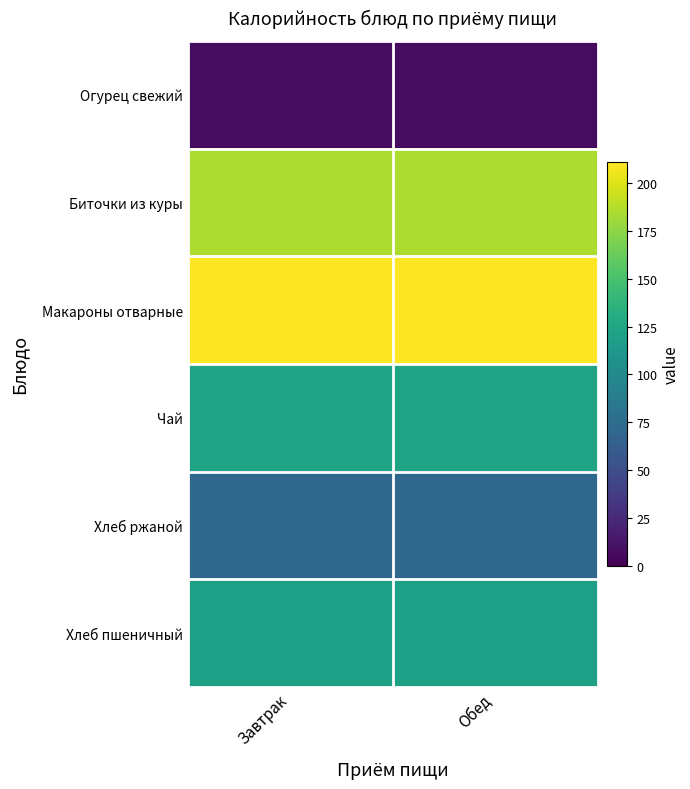

What is the difference between the highest and lowest values at Обед?

204